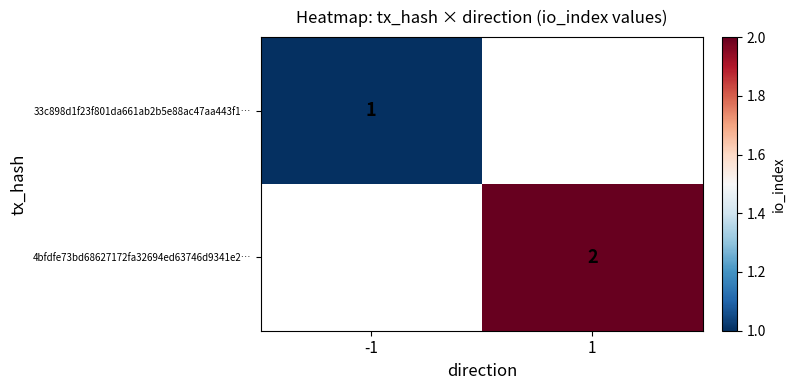

Is it true that 4bfdfe73bd68627172fa32694ed63746d9341e2… equals 2 at 1?

True